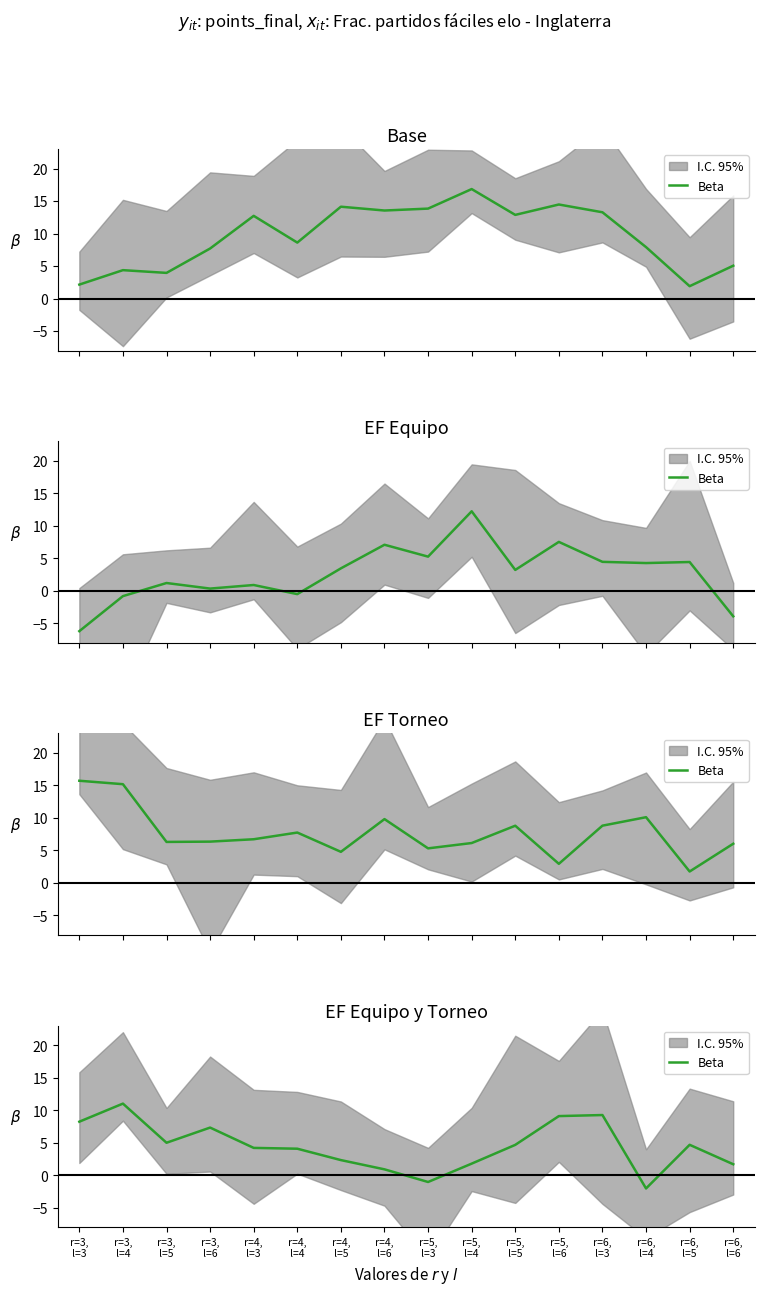

What is the difference between the values at r=3,
l=4 and r=4,
l=4?

6.9